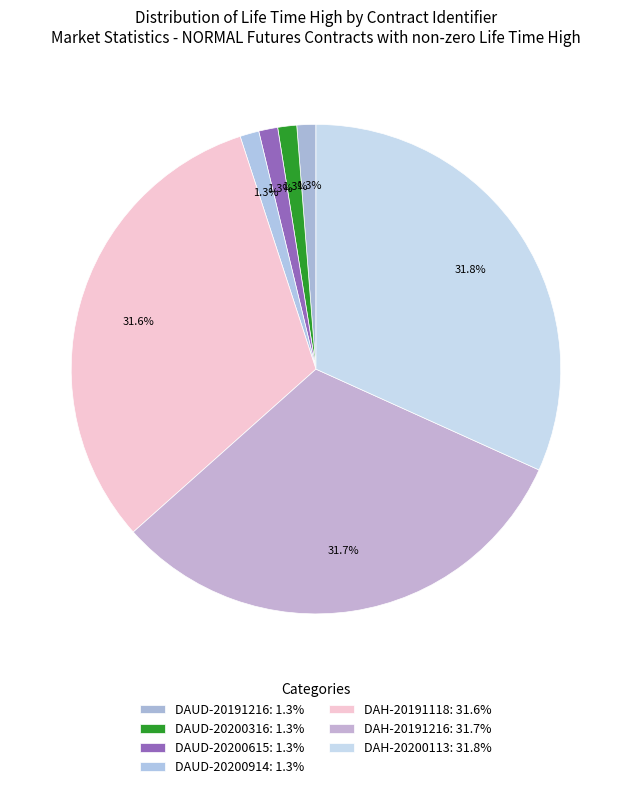

Is DAUD-20200914 the majority of the pie?

No